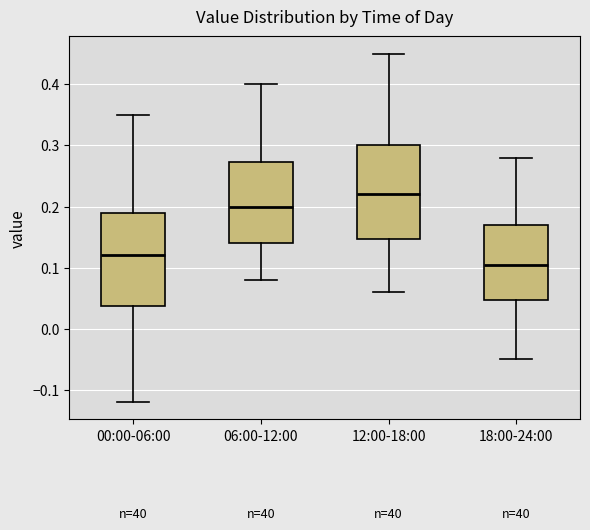

Reading left to right, read every box against the y-axis: the position of its median line, the range the box covers, and the ends of its whiskers. The values are not printed on the chart, so give them approximately, as read against the axis.

00:00-06:00: median 0.12, box 0.04 to 0.19, whiskers -0.12 to 0.35
06:00-12:00: median 0.20, box 0.14 to 0.27, whiskers 0.08 to 0.40
12:00-18:00: median 0.22, box 0.15 to 0.30, whiskers 0.06 to 0.45
18:00-24:00: median 0.11, box 0.05 to 0.17, whiskers -0.05 to 0.28